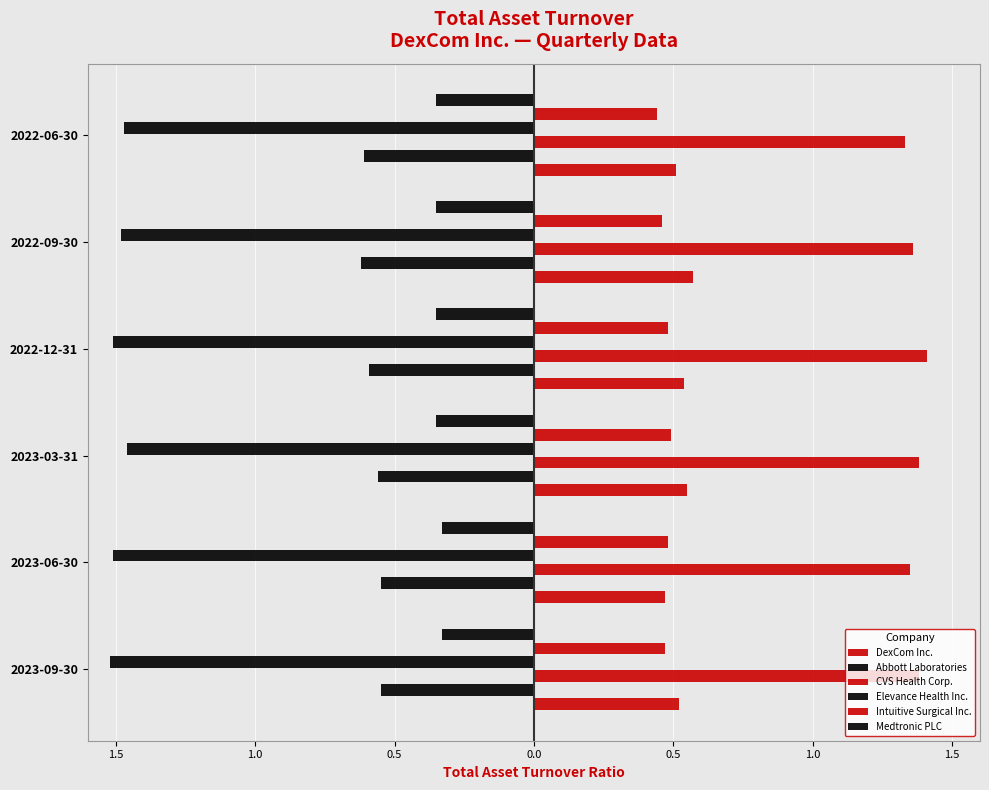

How many categories are shown in the chart?

6